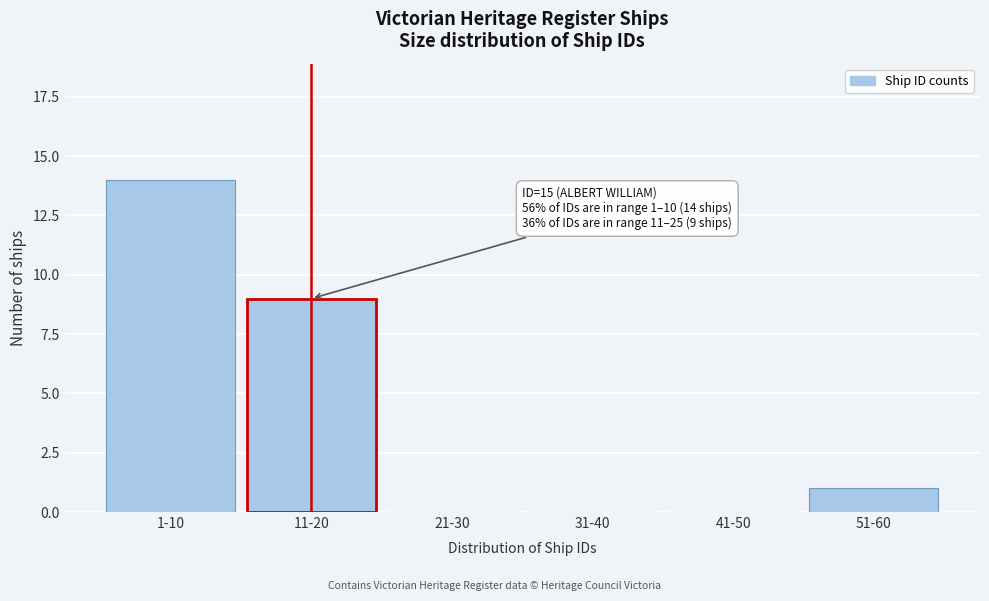

Reading left to right, extract all data points from this chart.

1-10=14	11-20=9	21-30=0	31-40=0	41-50=0	51-60=1